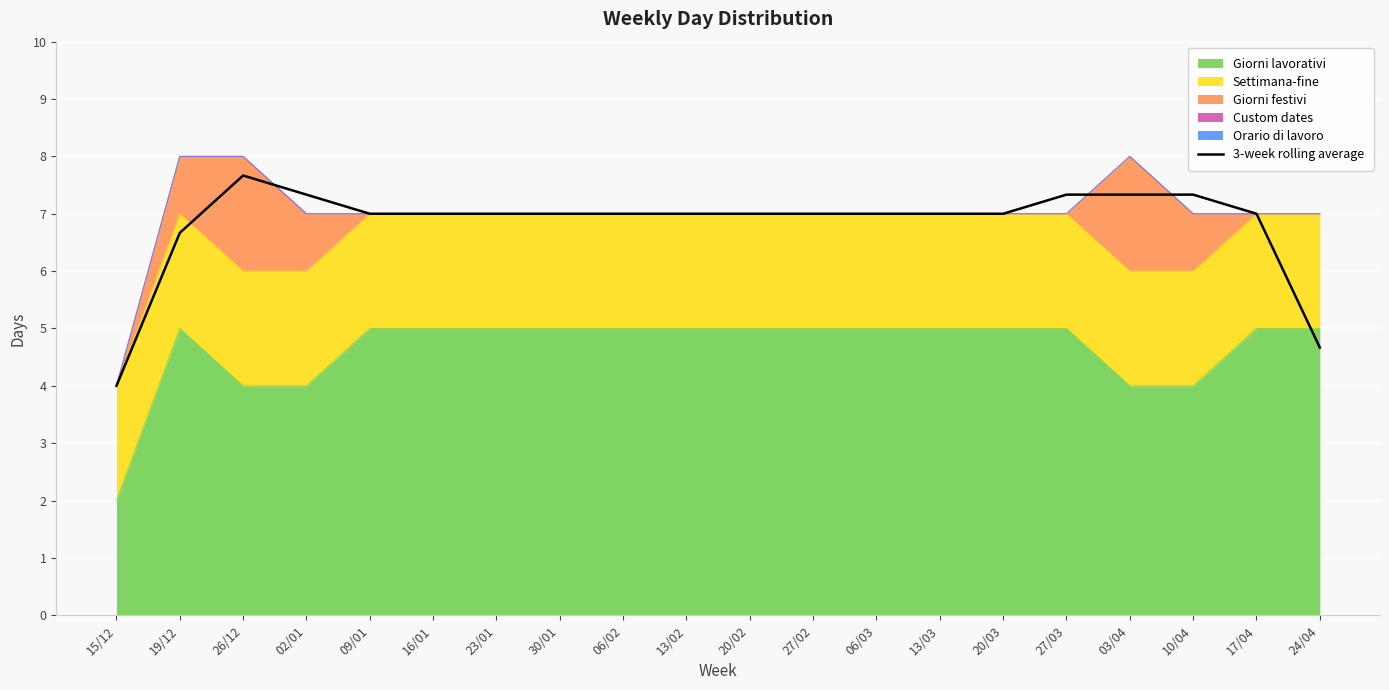

What is the smallest value displayed?

4.0